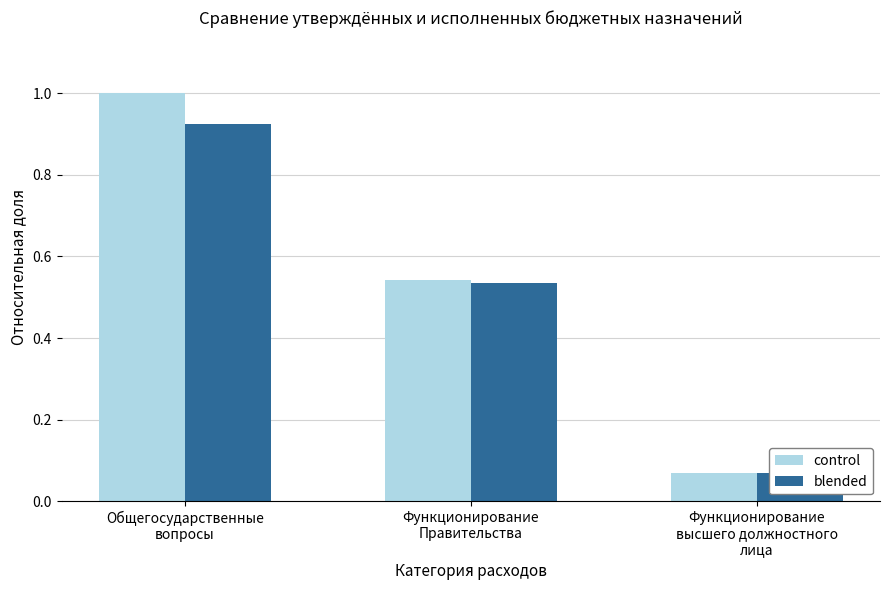

What position from the left is Общегосударственные
вопросы?

1